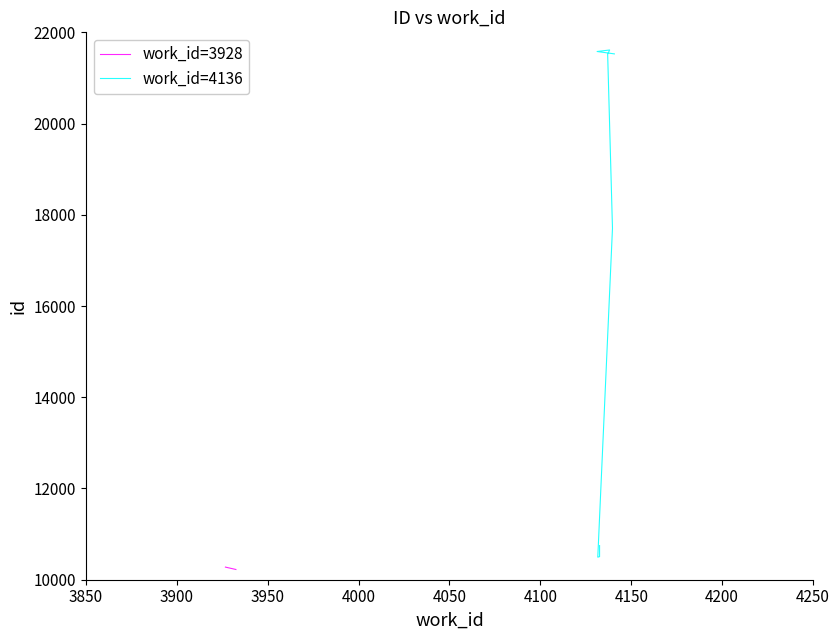

How many points are higher than both their immediate neighbors (excluding endpoints)?

1